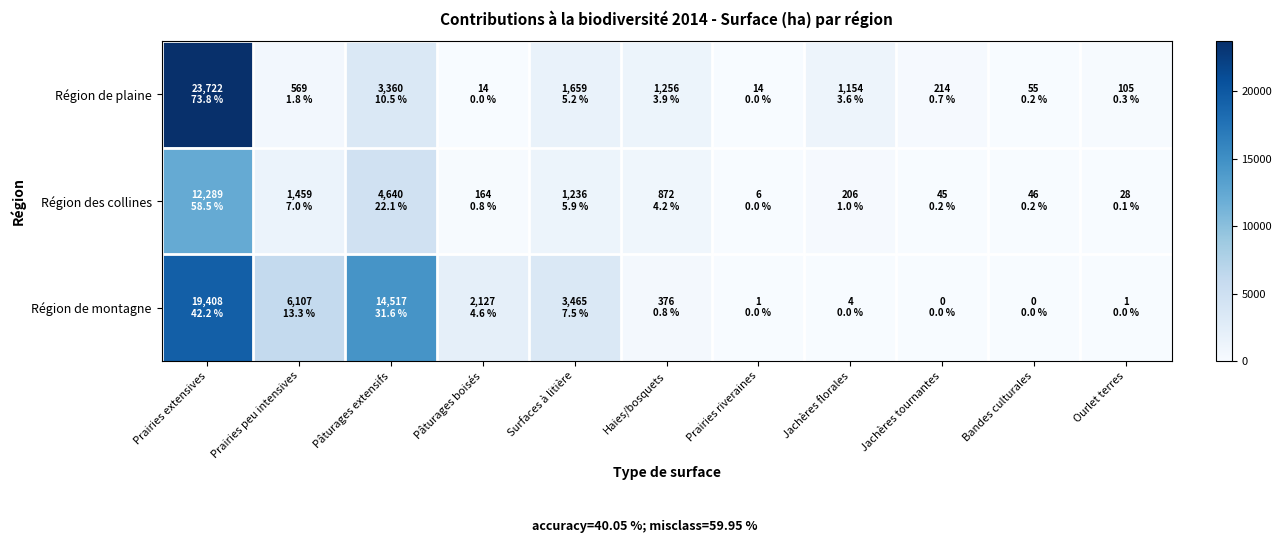

What is the greatest value displayed?

23722